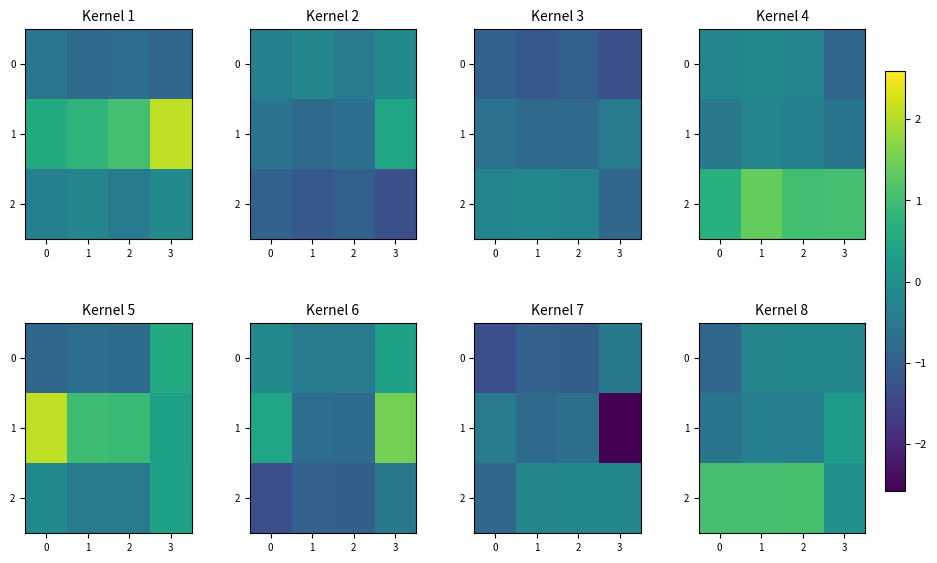

What is the sum of all 0 values?

-1.5